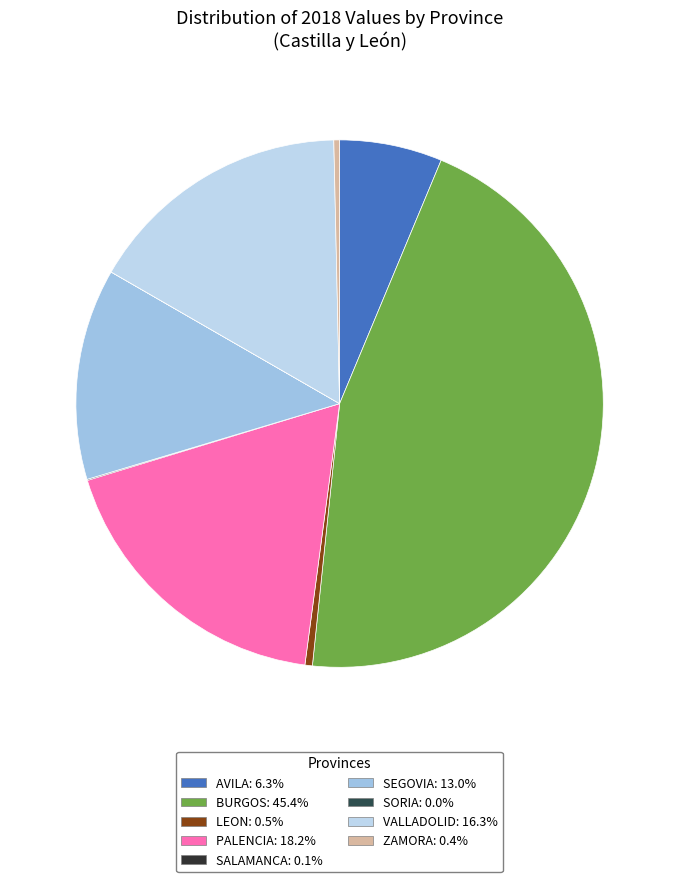

What is the ratio of the value at VALLADOLID to the value at ZAMORA?

46.5